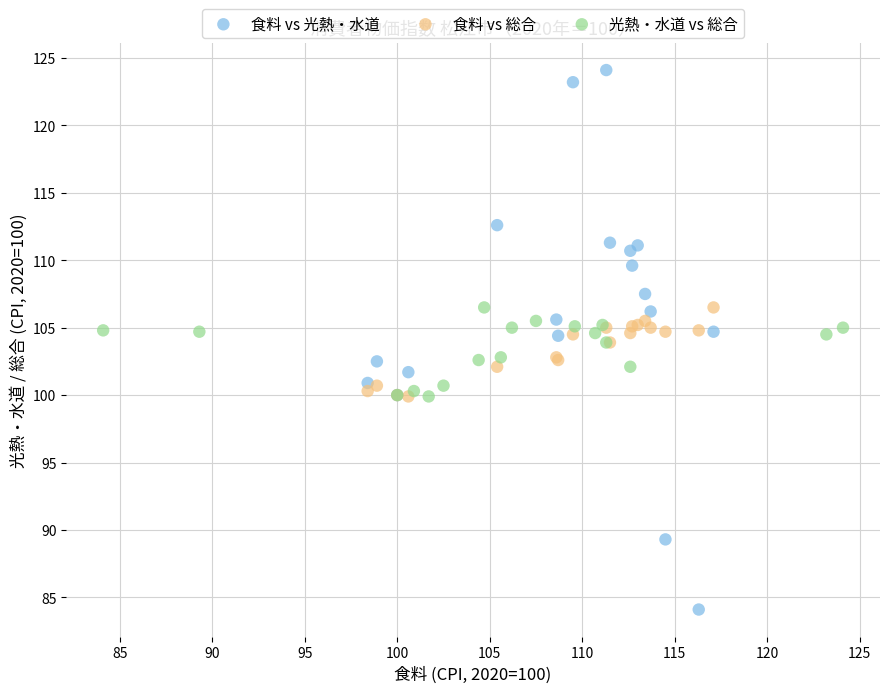

Which series contains the lowest Y value?

食料 vs 光熱・水道